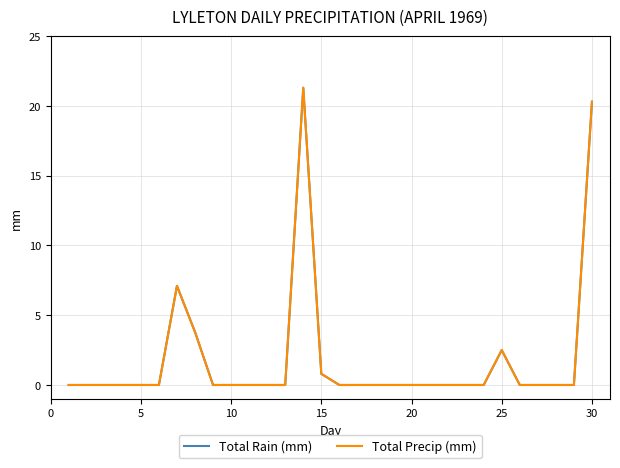

Does the chart have visible grid lines?

Yes